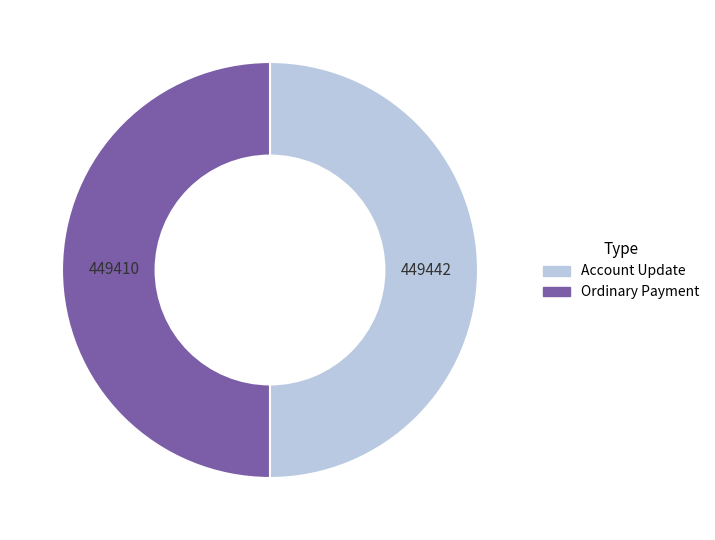

Do Ordinary Payment and Account Update together represent more than half of the pie?

Yes